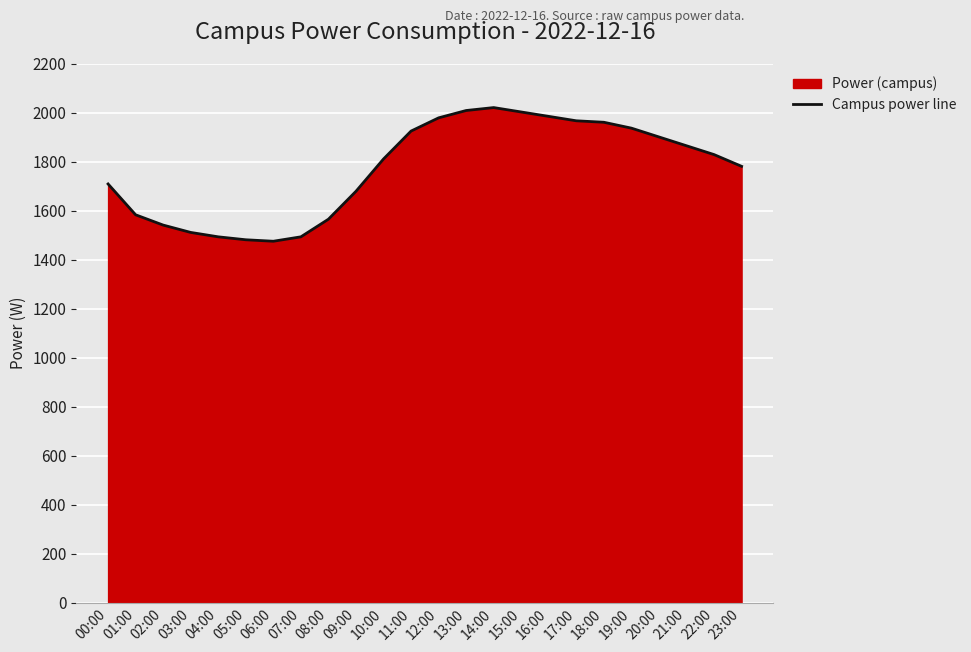

How many interior local valleys (lower than both neighbors) does the data have?

1